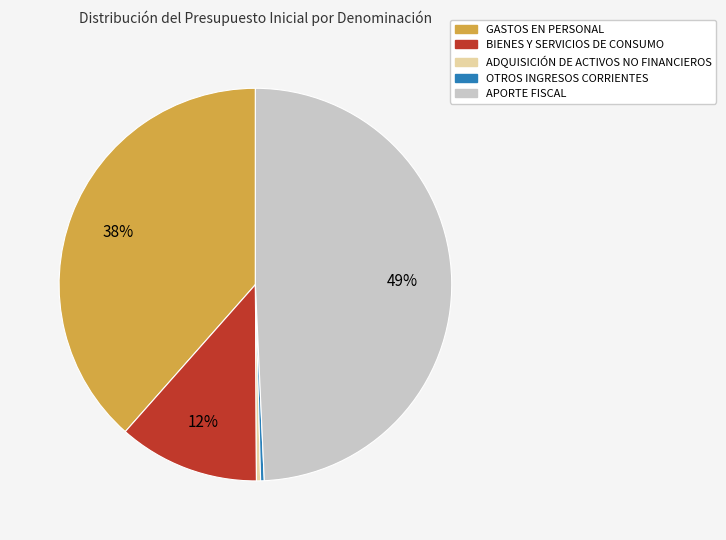

How many slices are in this pie chart?

5